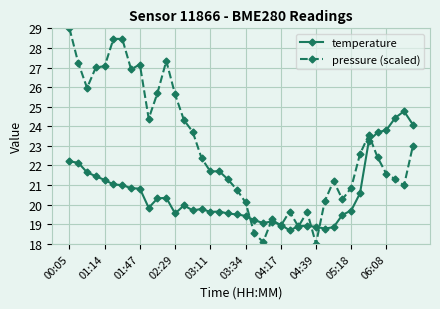

True or false: pressure (scaled) has more than 2 interior local peaks.

True